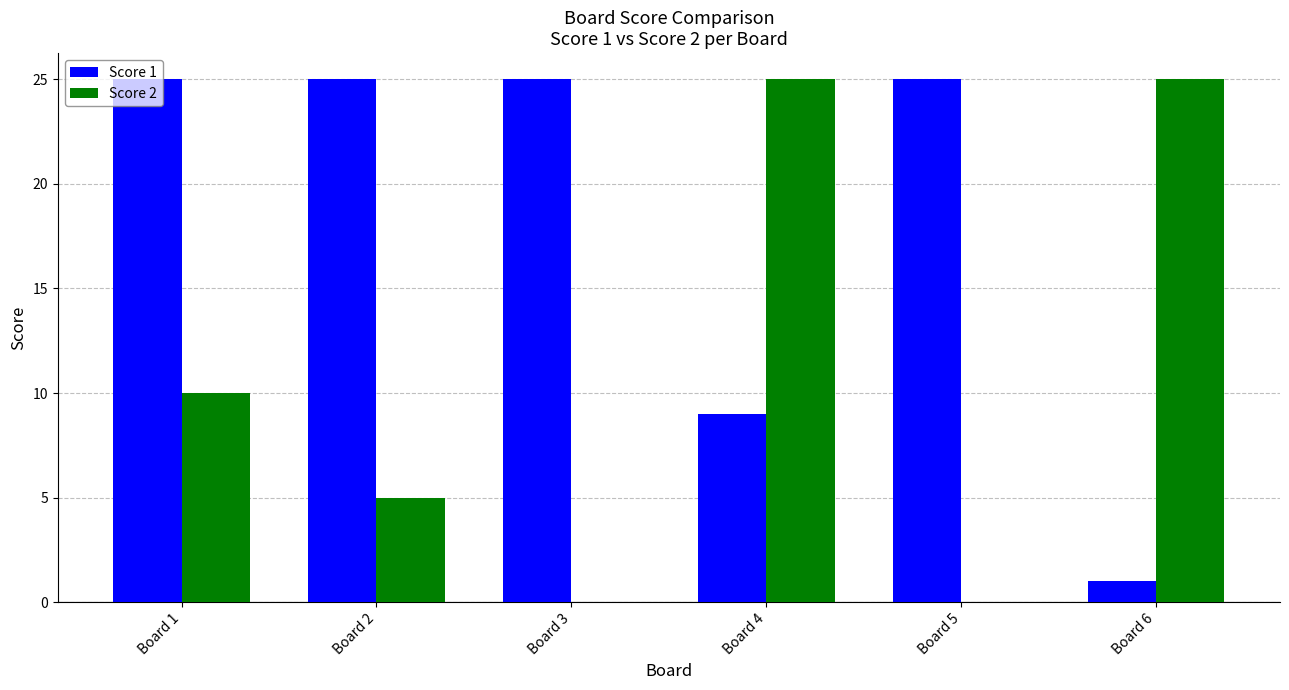

Which series changed the most between Board 1 and Board 5?

Score 2